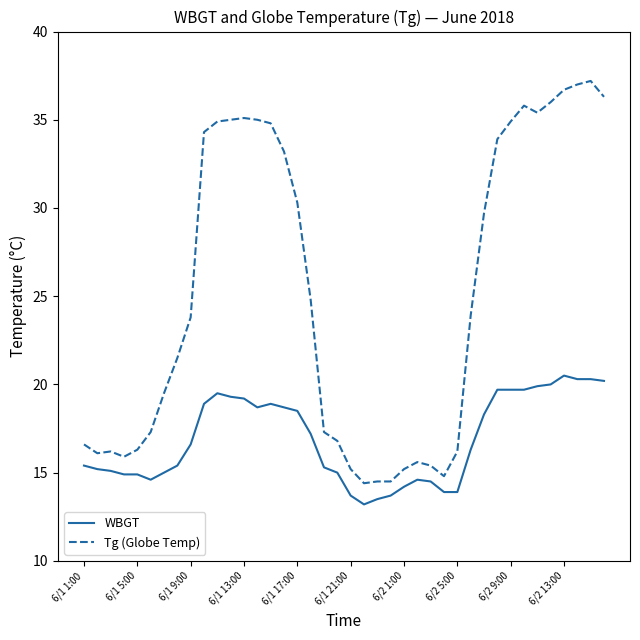

What is the minimum value for WBGT?

13.2